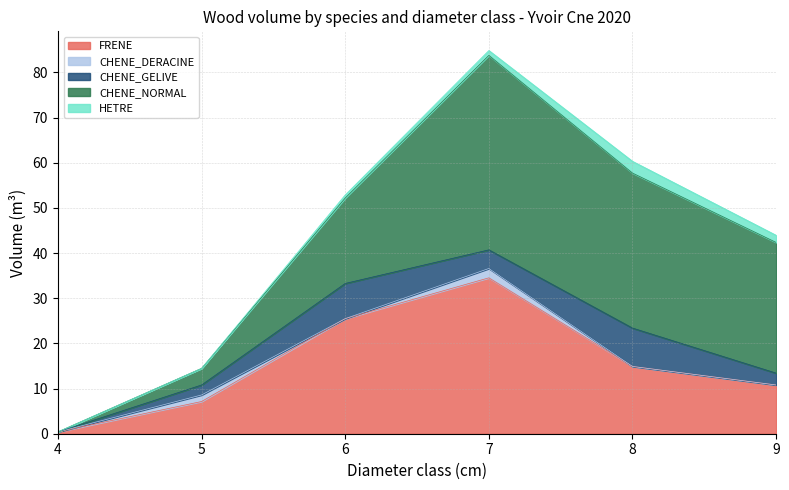

True or false: CHENE_NORMAL and HETRE cross at least once.

False